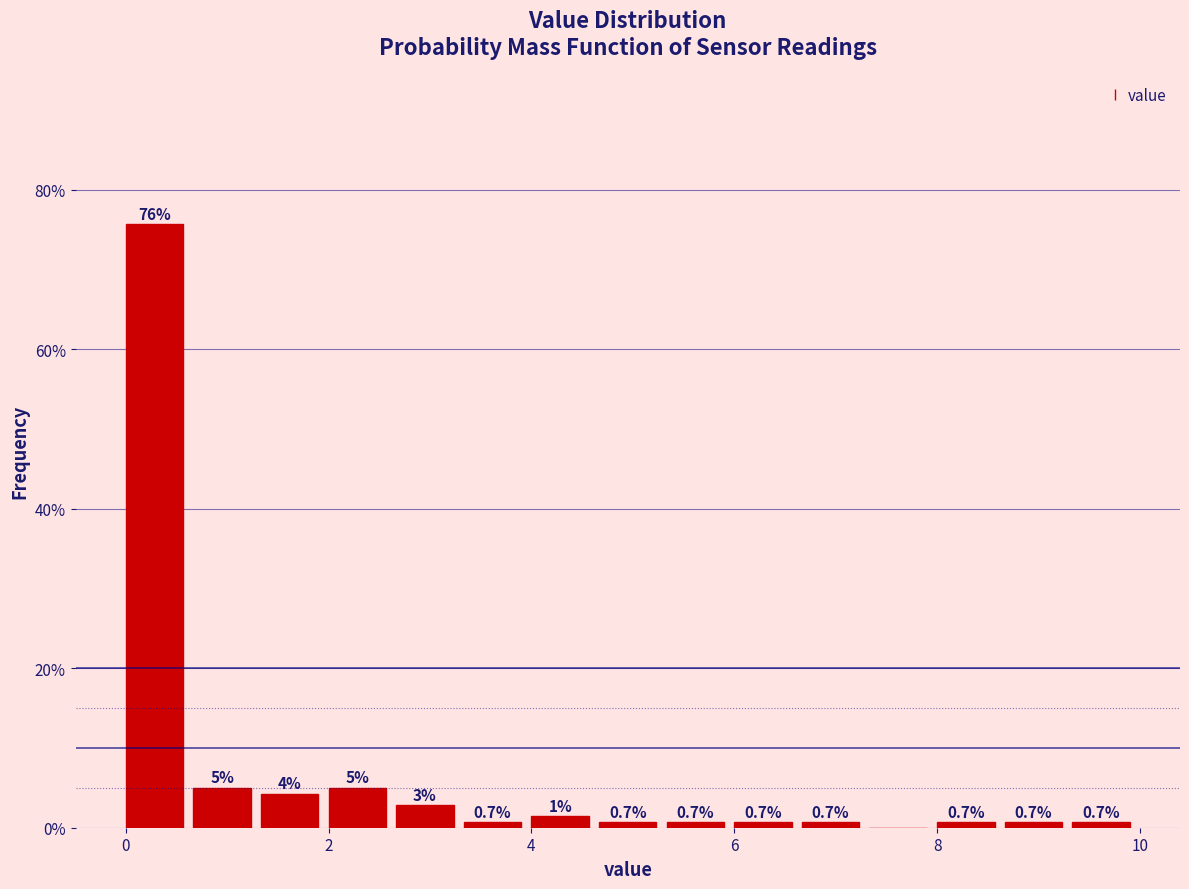

Read against the x-axis, roughly where is the centre of the tallest bar?

0.2